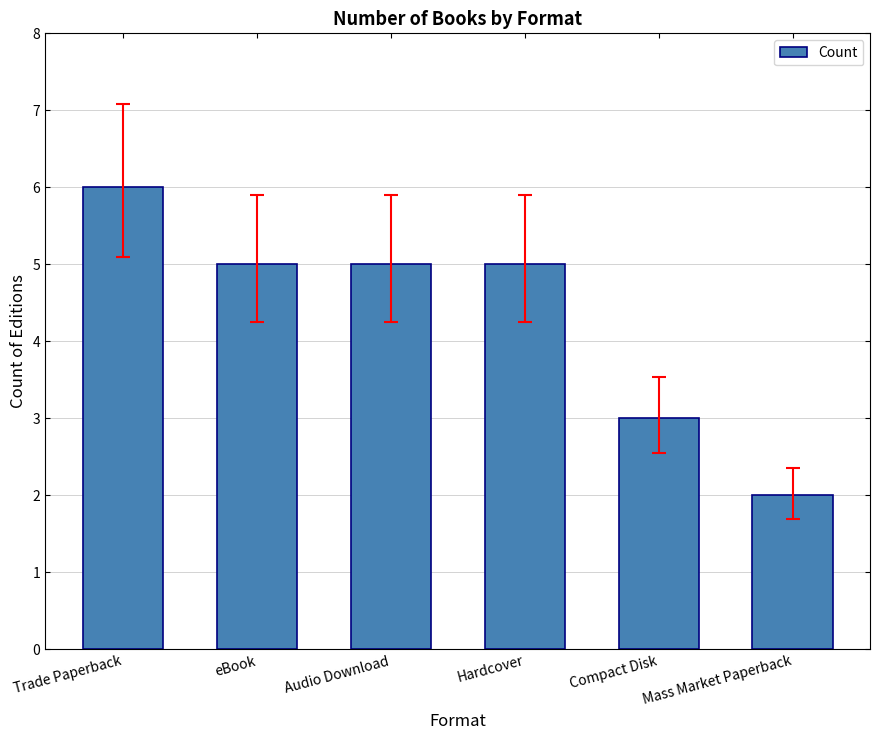

What is the difference between the maximum and minimum values?

4